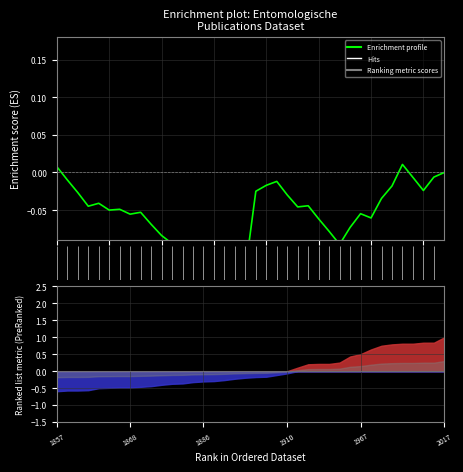

Reading left to right, transcribe all the data shown in this chart.

0.0	-0.0	-0.0	-0.0	-0.0	-0.0	-0.0	-0.1	-0.1	-0.1	-0.1	-0.1	-0.1	-0.1	-0.1	-0.1	-0.1	-0.1	-0.1	-0.0	-0.0	-0.0	-0.0	-0.0	-0.0	-0.1	-0.1	-0.1	-0.1	-0.1	-0.1	-0.0	-0.0	0.0	-0.0	-0.0	-0.0	0.0